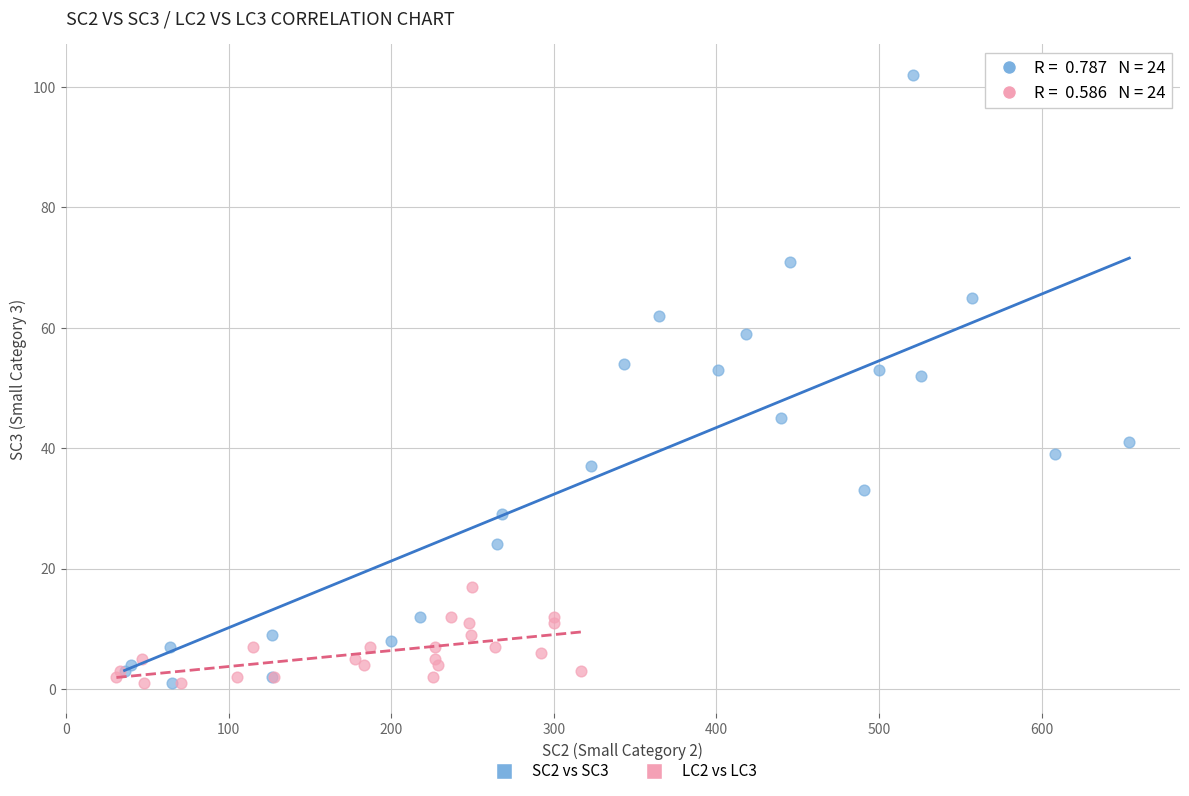

Which series has the widest spread of Y values?

SC2 vs SC3